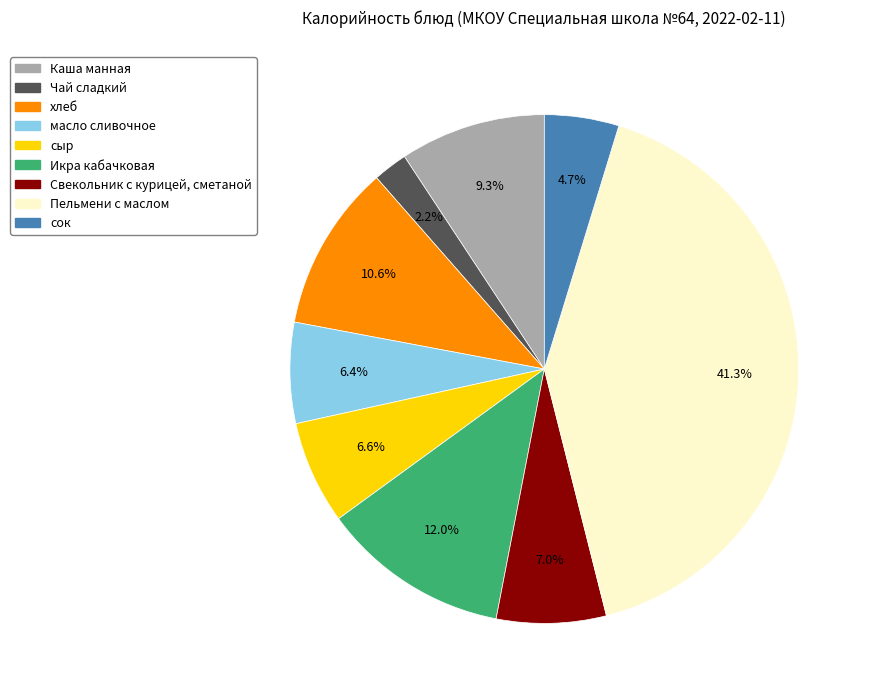

The Икра кабачковая slice represents 12% of the pie. True or false?

True